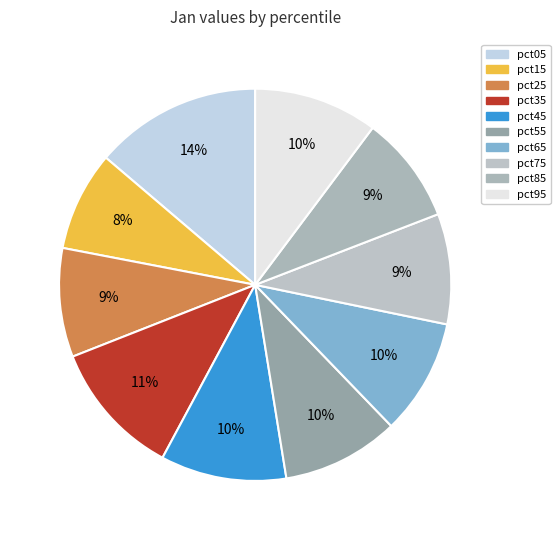

To the nearest percent, what percentage of the pie is pct55?

10%